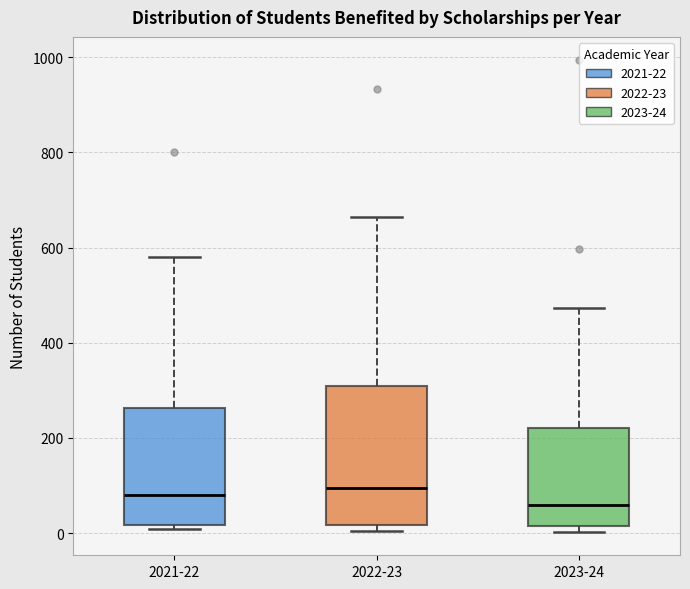

Reading left to right, transcribe this box plot: for each box, give where its median line is, the range the box spans, and where its two whiskers end, as read against the y-axis. The values are not printed on the chart, so give them approximately, as read against the axis.

2021-22: median 80, box 20 to 260, whiskers 0 to 580
2022-23: median 100, box 20 to 300, whiskers 0 to 660
2023-24: median 60, box 20 to 220, whiskers 0 to 480